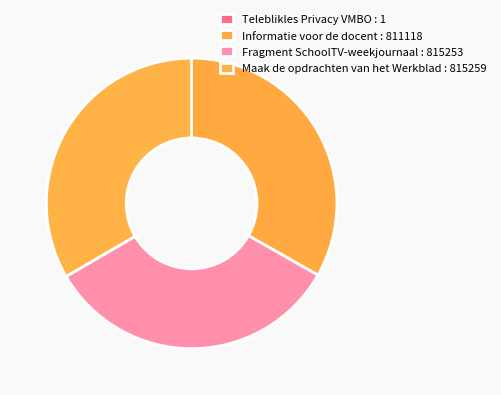

Which has a higher value, Informatie voor de docent or Fragment SchoolTV-weekjournaal?

Fragment SchoolTV-weekjournaal